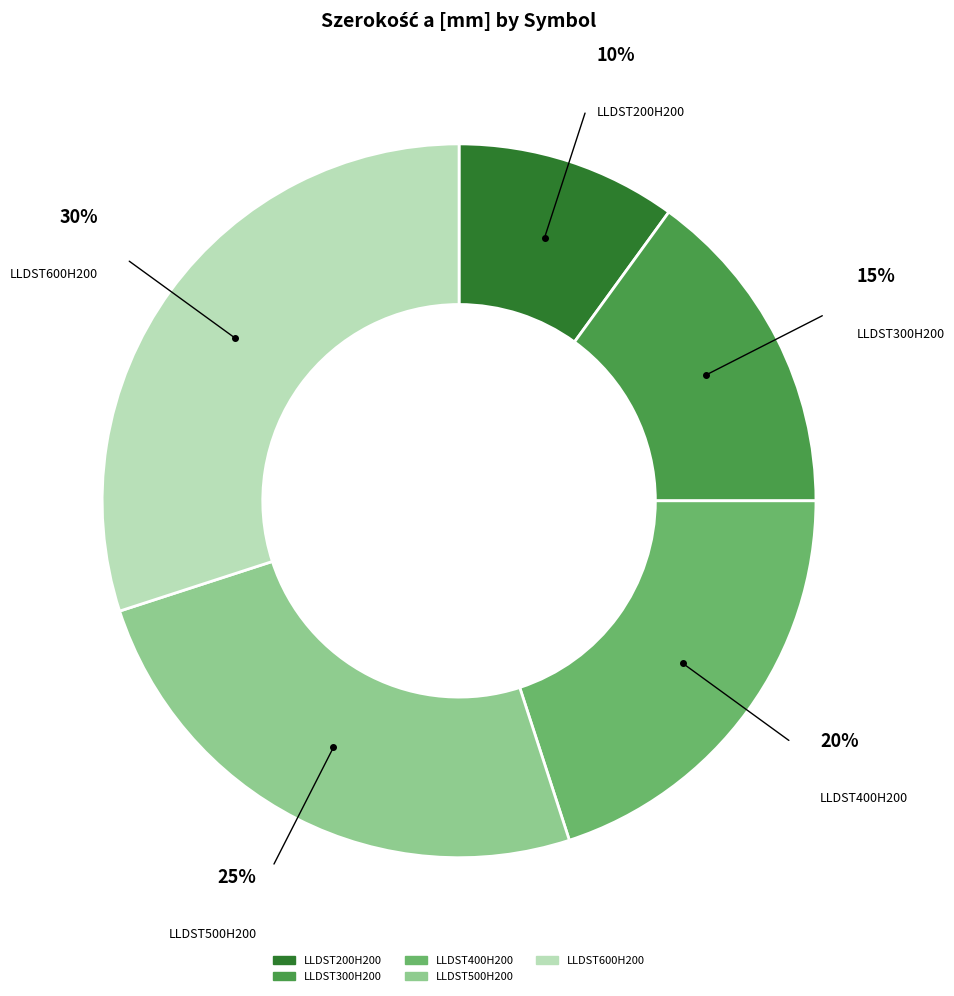

To the nearest percent, what is the combined percentage of LLDST500H200 and LLDST600H200?

55%